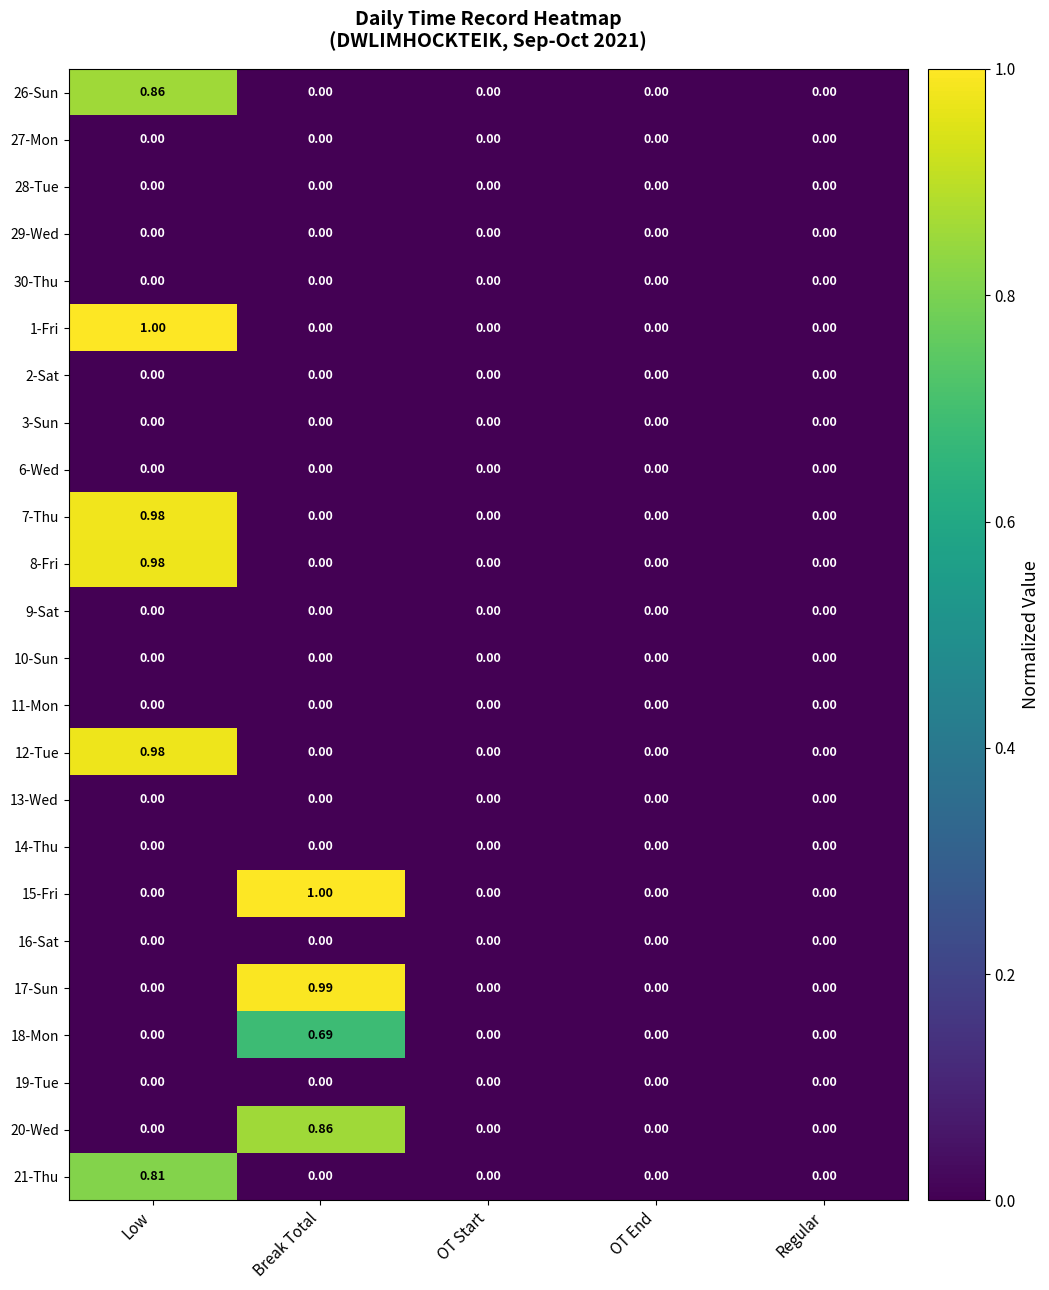

Is the value of 21-Thu at Low greater than the value of 30-Thu at Regular?

Yes